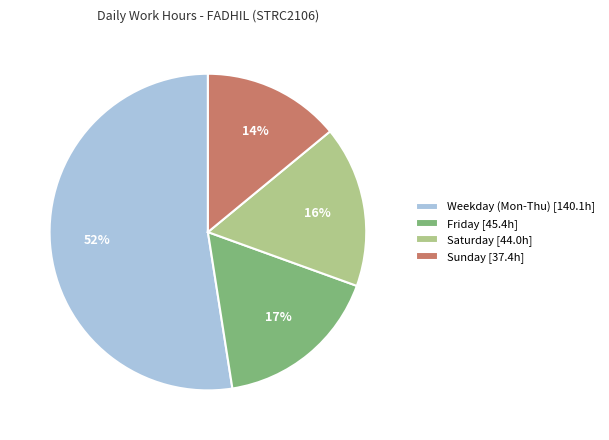

Count the number of slices in the pie.

4